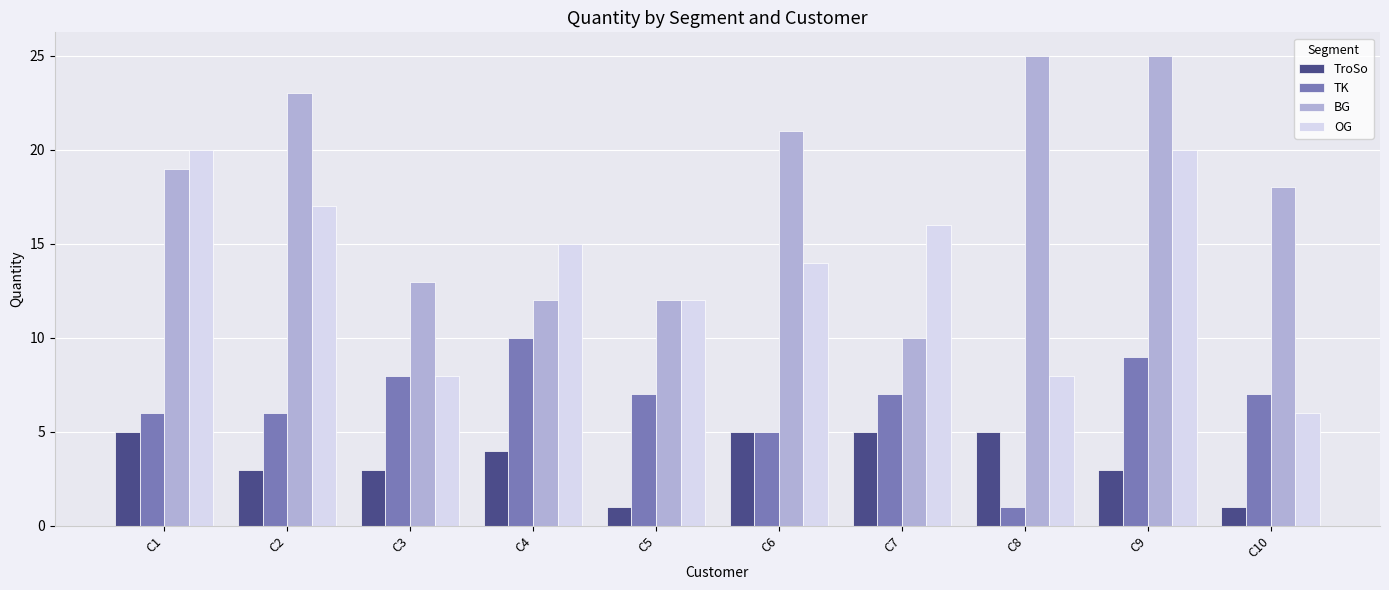

At how many categories does at least one series exceed 6?

10